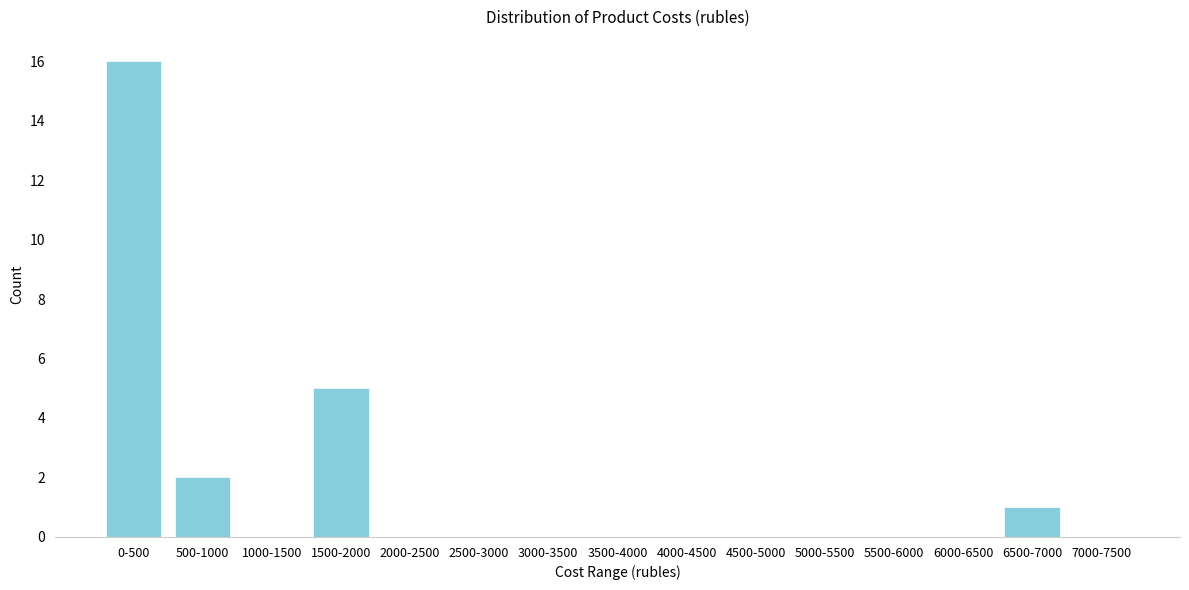

Reading left to right, extract all data points from this chart.

0-500=16	500-1000=2	1000-1500=0	1500-2000=5	2000-2500=0	2500-3000=0	3000-3500=0	3500-4000=0	4000-4500=0	4500-5000=0	5000-5500=0	5500-6000=0	6000-6500=0	6500-7000=1	7000-7500=0